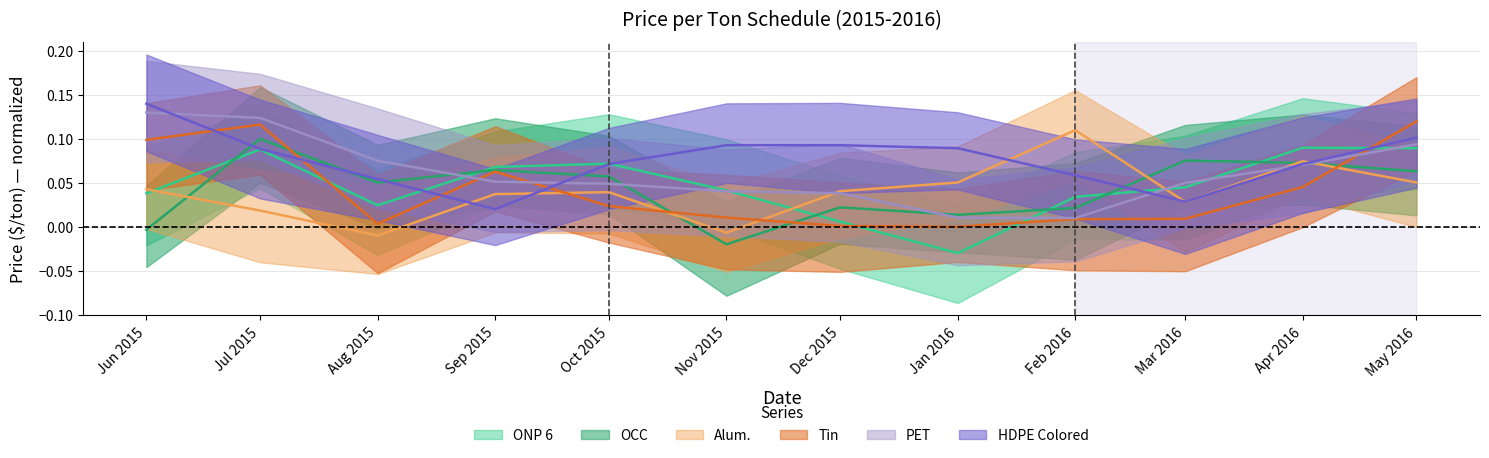

Reading left to right, transcribe all the data shown in this chart.

ONP 6: 2015-06-01=0.0	2015-07-01=0.1	2015-08-01=0.0	2015-09-01=0.1	2015-10-01=0.1	2015-11-01=0.0	2015-12-01=0.0	2016-01-01=-0.0	2016-02-01=0.0	2016-03-01=0.0	2016-04-01=0.1	2016-05-01=0.1
OCC: 2015-06-01=-0.0	2015-07-01=0.1	2015-08-01=0.1	2015-09-01=0.1	2015-10-01=0.1	2015-11-01=-0.0	2015-12-01=0.0	2016-01-01=0.0	2016-02-01=0.0	2016-03-01=0.1	2016-04-01=0.1	2016-05-01=0.1
Alum.: 2015-06-01=0.0	2015-07-01=0.0	2015-08-01=-0.0	2015-09-01=0.0	2015-10-01=0.0	2015-11-01=-0.0	2015-12-01=0.0	2016-01-01=0.1	2016-02-01=0.1	2016-03-01=0.0	2016-04-01=0.1	2016-05-01=0.1
Tin: 2015-06-01=0.1	2015-07-01=0.1	2015-08-01=0.0	2015-09-01=0.1	2015-10-01=0.0	2015-11-01=0.0	2015-12-01=0.0	2016-01-01=0.0	2016-02-01=0.0	2016-03-01=0.0	2016-04-01=0.0	2016-05-01=0.1
PET: 2015-06-01=0.1	2015-07-01=0.1	2015-08-01=0.1	2015-09-01=0.1	2015-10-01=0.0	2015-11-01=0.0	2015-12-01=0.0	2016-01-01=0.0	2016-02-01=0.0	2016-03-01=0.1	2016-04-01=0.1	2016-05-01=0.1
HDPE Colored: 2015-06-01=0.1	2015-07-01=0.1	2015-08-01=0.1	2015-09-01=0.0	2015-10-01=0.1	2015-11-01=0.1	2015-12-01=0.1	2016-01-01=0.1	2016-02-01=0.1	2016-03-01=0.0	2016-04-01=0.1	2016-05-01=0.1